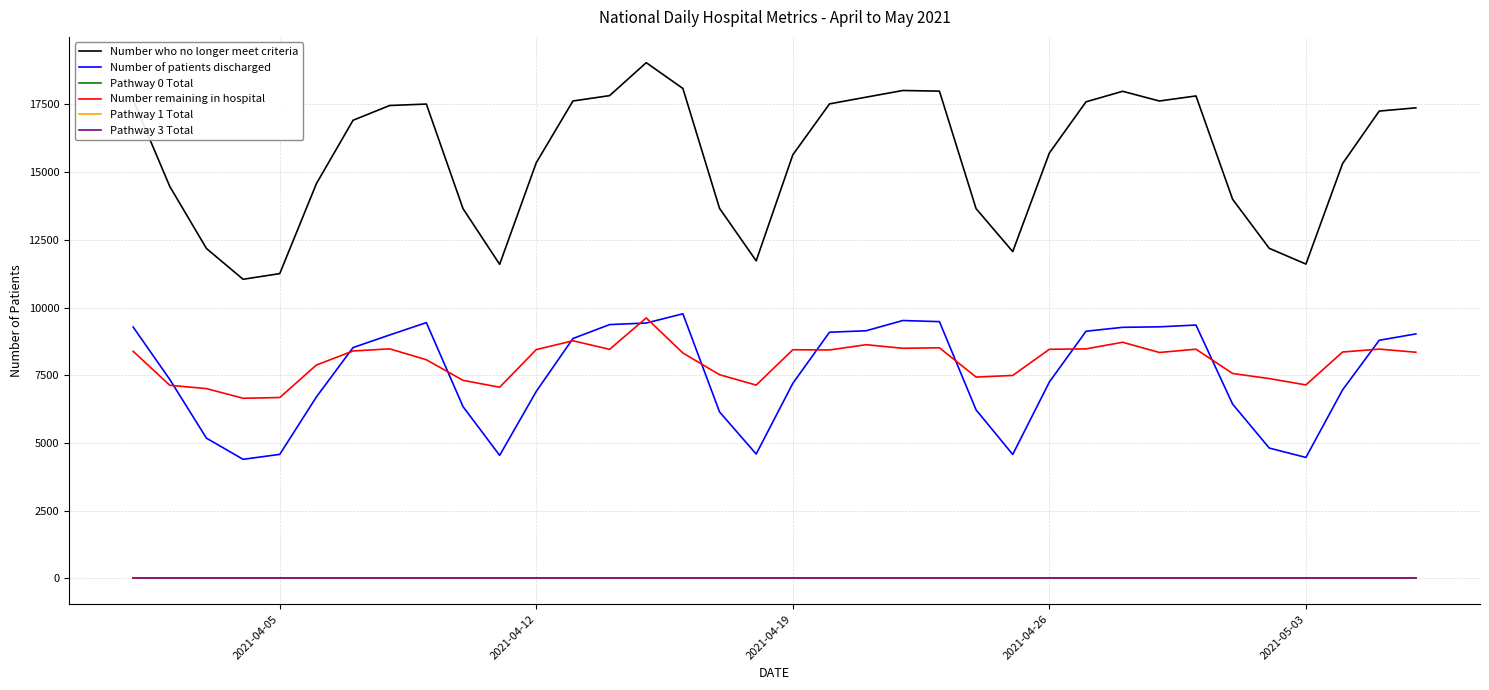

True or false: Pathway 1 Total has more than 1 points higher than both neighbors.

False